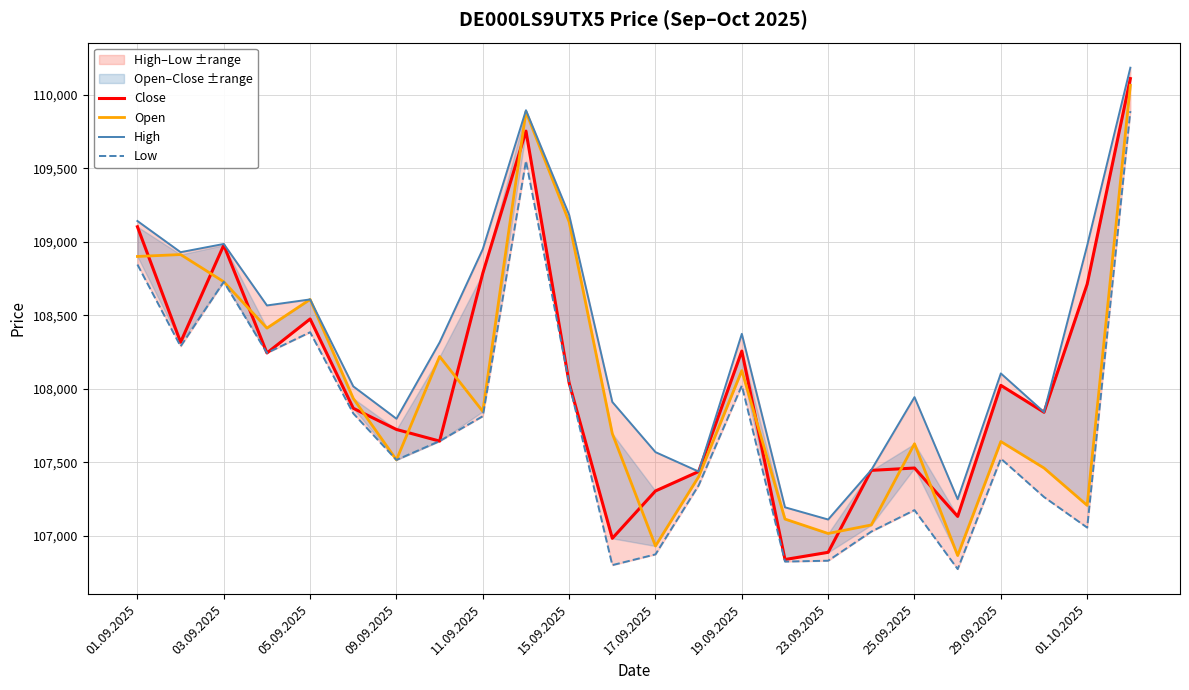

Is this an area chart (filled region under the line)?

No